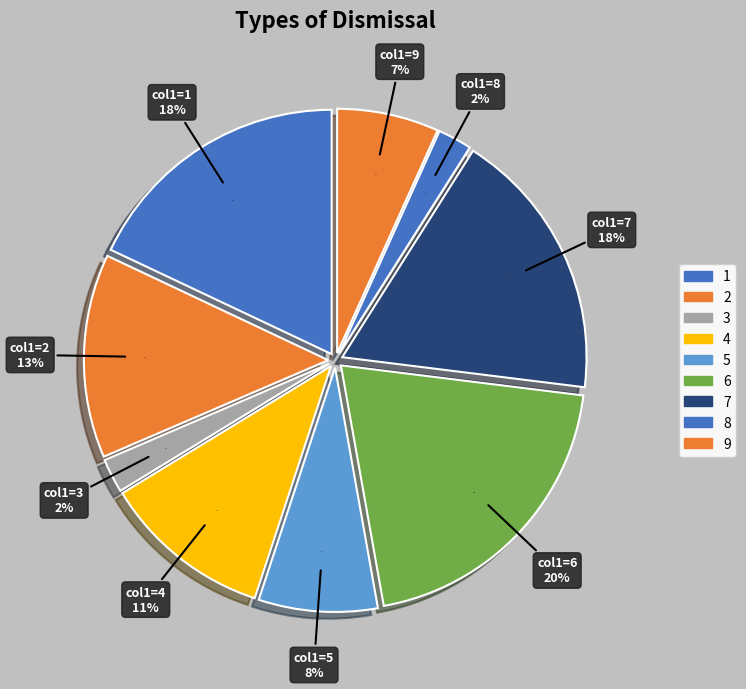

Which category has the smallest portion of the pie?

8